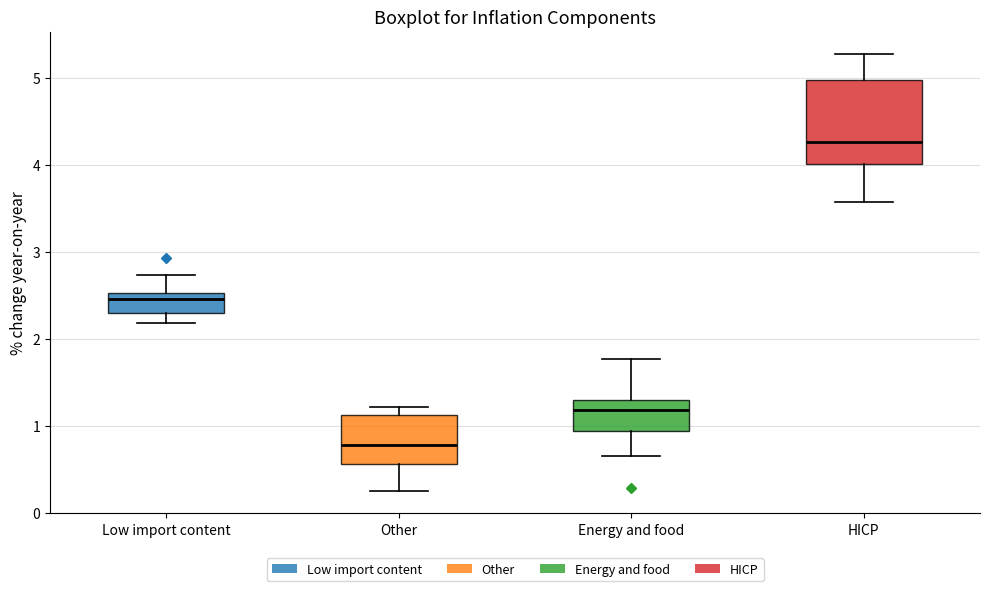

Reading left to right, read every box against the y-axis: the position of its median line, the range the box covers, and the ends of its whiskers. The values are not printed on the chart, so give them approximately, as read against the axis.

Low import content: median 2.5 (just below the box's upper edge), box 2.3 to 2.5, whiskers 2.2 to 2.7
Other: median 0.8, box 0.6 to 1.1, whiskers 0.2 to 1.2
Energy and food: median 1.2, box 0.9 to 1.3, whiskers 0.7 to 1.8
HICP: median 4.3, box 4.0 to 5.0, whiskers 3.6 to 5.3